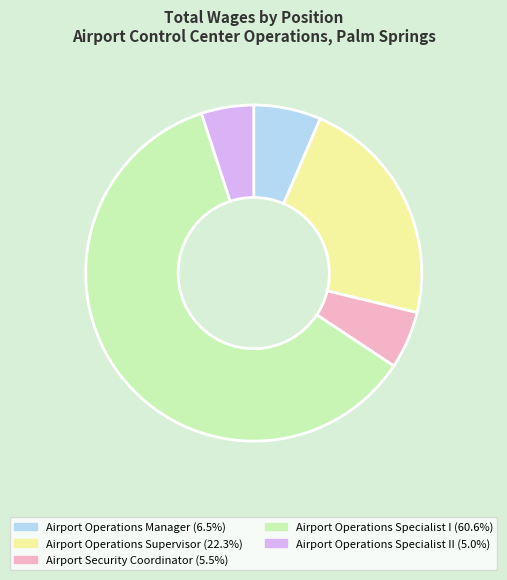

Is there any slice that represents more than half of the pie?

Yes